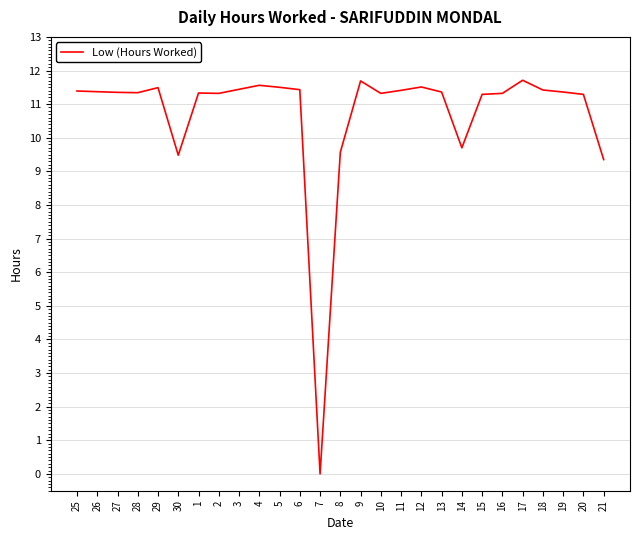

What position from the left is 18?

24